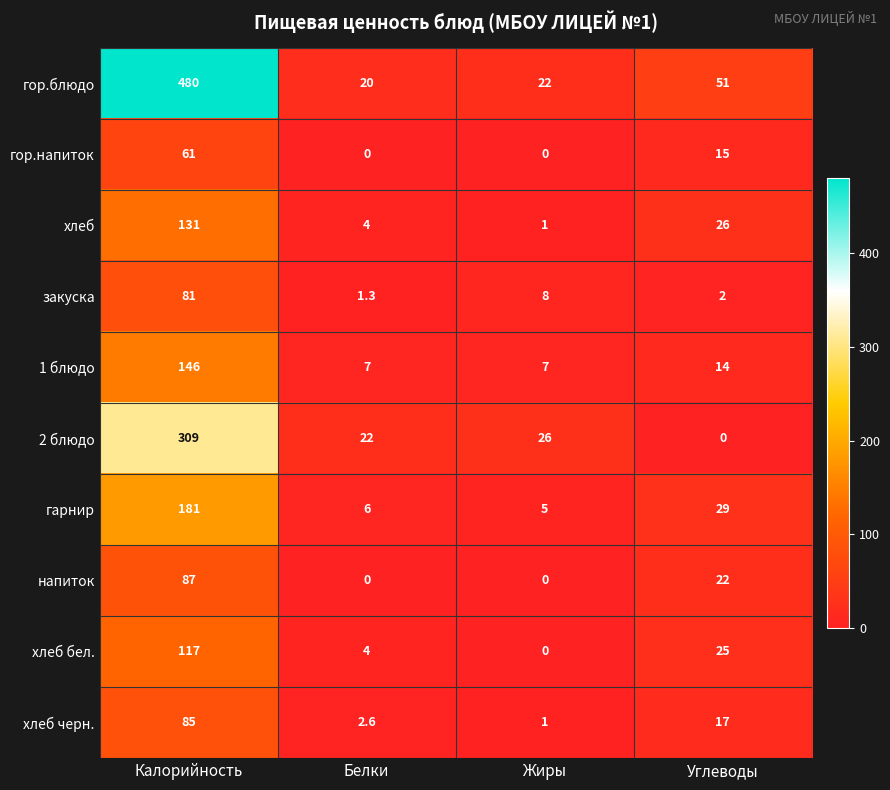

What is the average value of the закуска series?

23.1